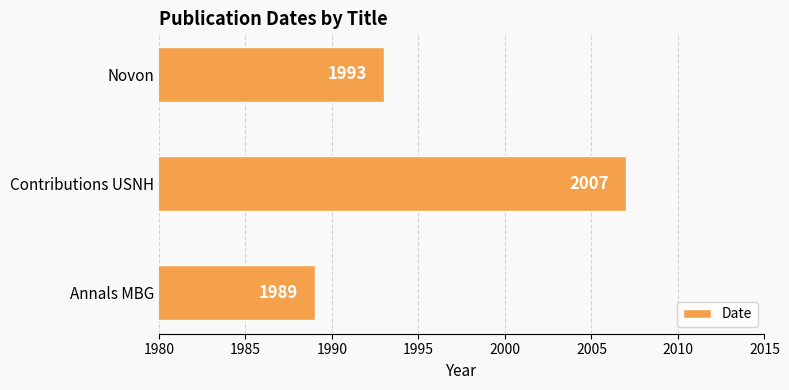

Count the values in the range 1989 to 2007.

3